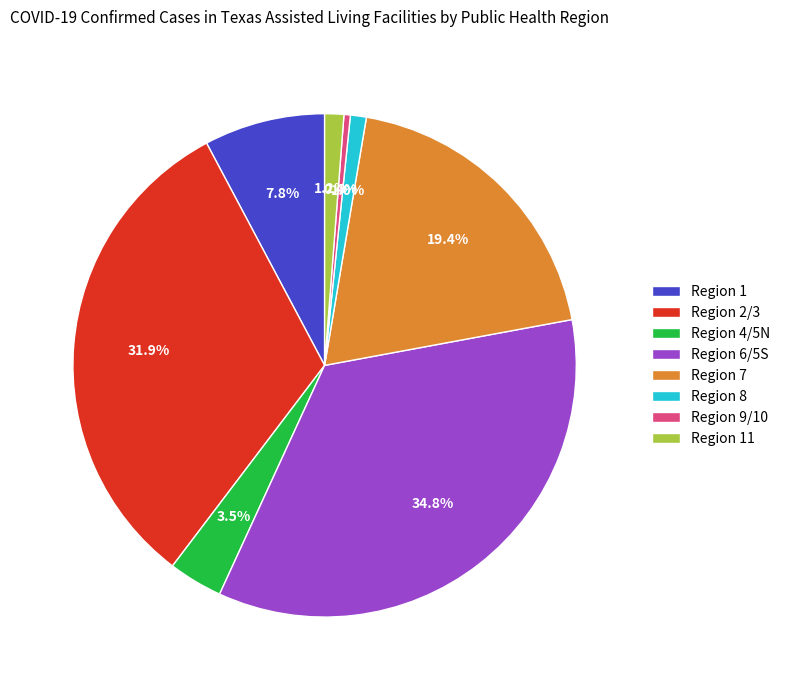

Count the number of slices in the pie.

8